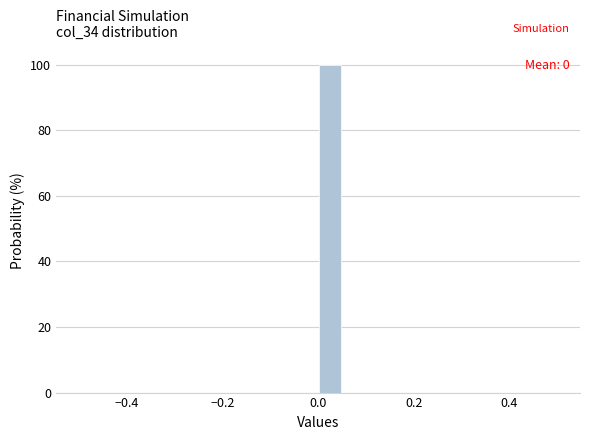

Read against the x-axis, roughly where is the centre of the tallest bar?

0.02